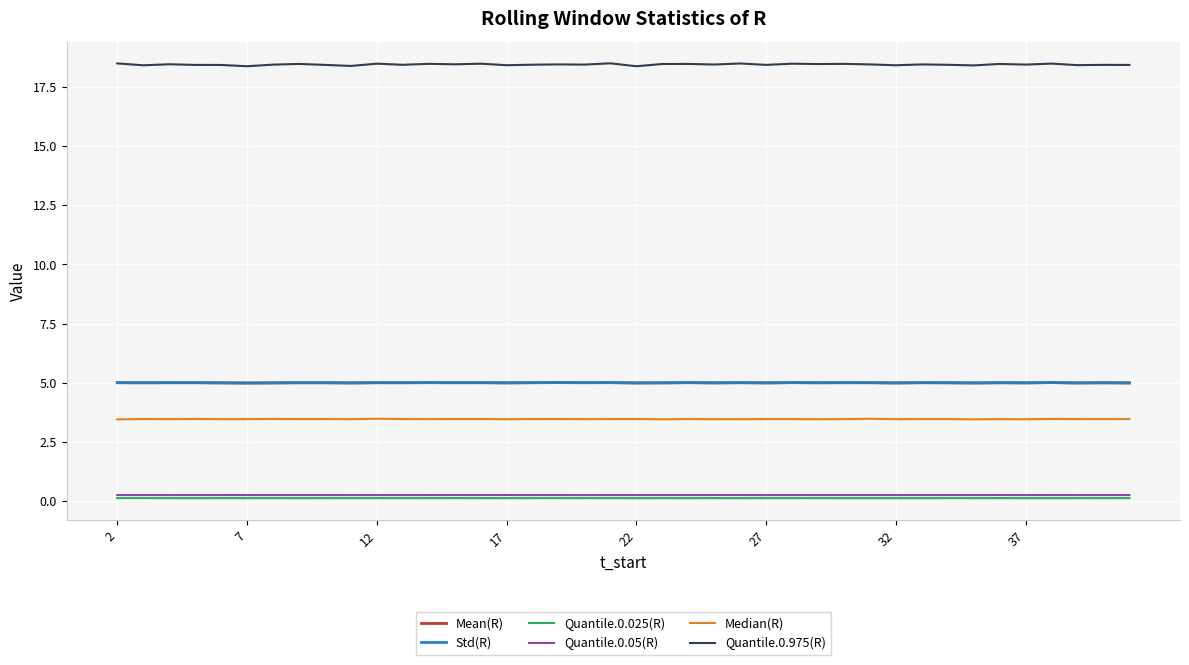

True or false: Quantile.0.025(R) and Mean(R) intersect in this chart.

False